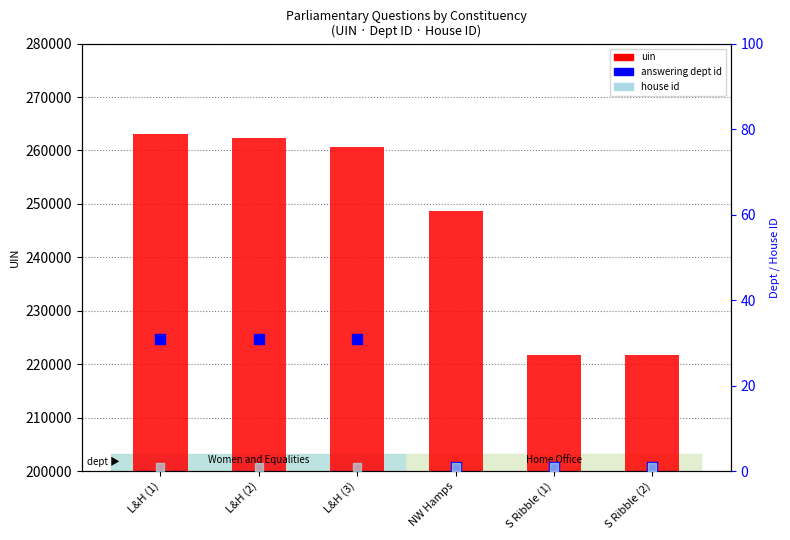

Which series has the largest total across all categories?

uin